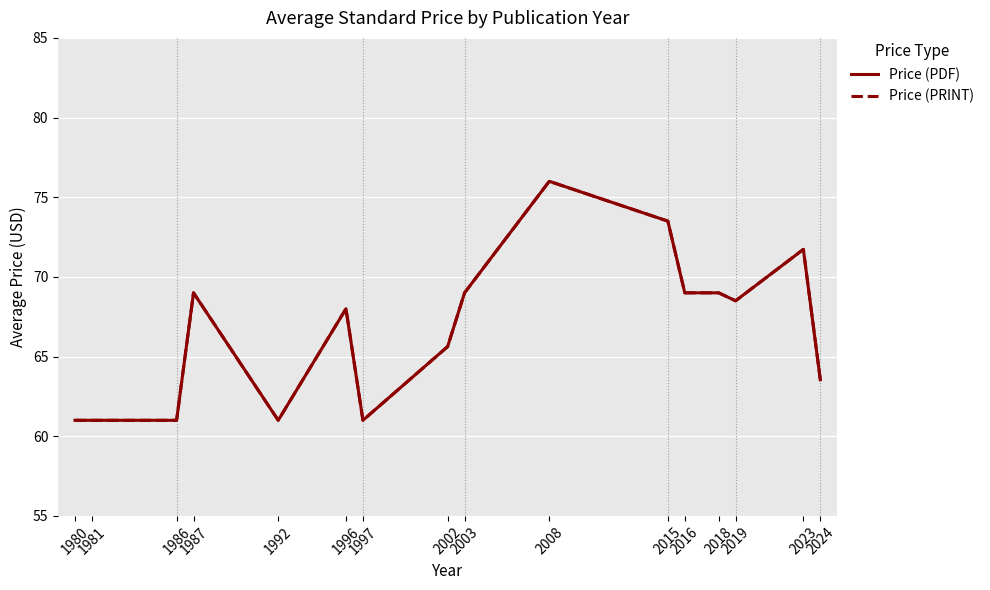

What is the value of the Price (PDF) point at the 6th from the left?

68.0